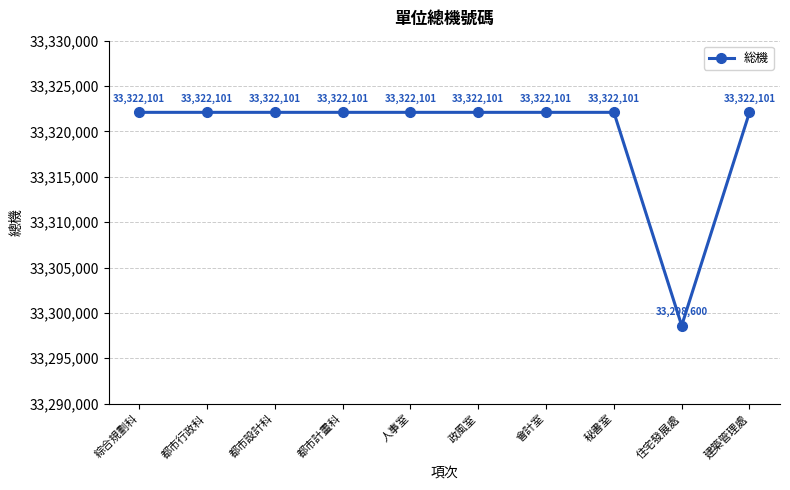

Reading left to right, list all the values displayed in this chart.

綜合規劃科=33322101	都市行政科=33322101	都市設計科=33322101	都市計畫科=33322101	人事室=33322101	政風室=33322101	會計室=33322101	秘書室=33322101	住宅發展處=33298600	建築管理處=33322101